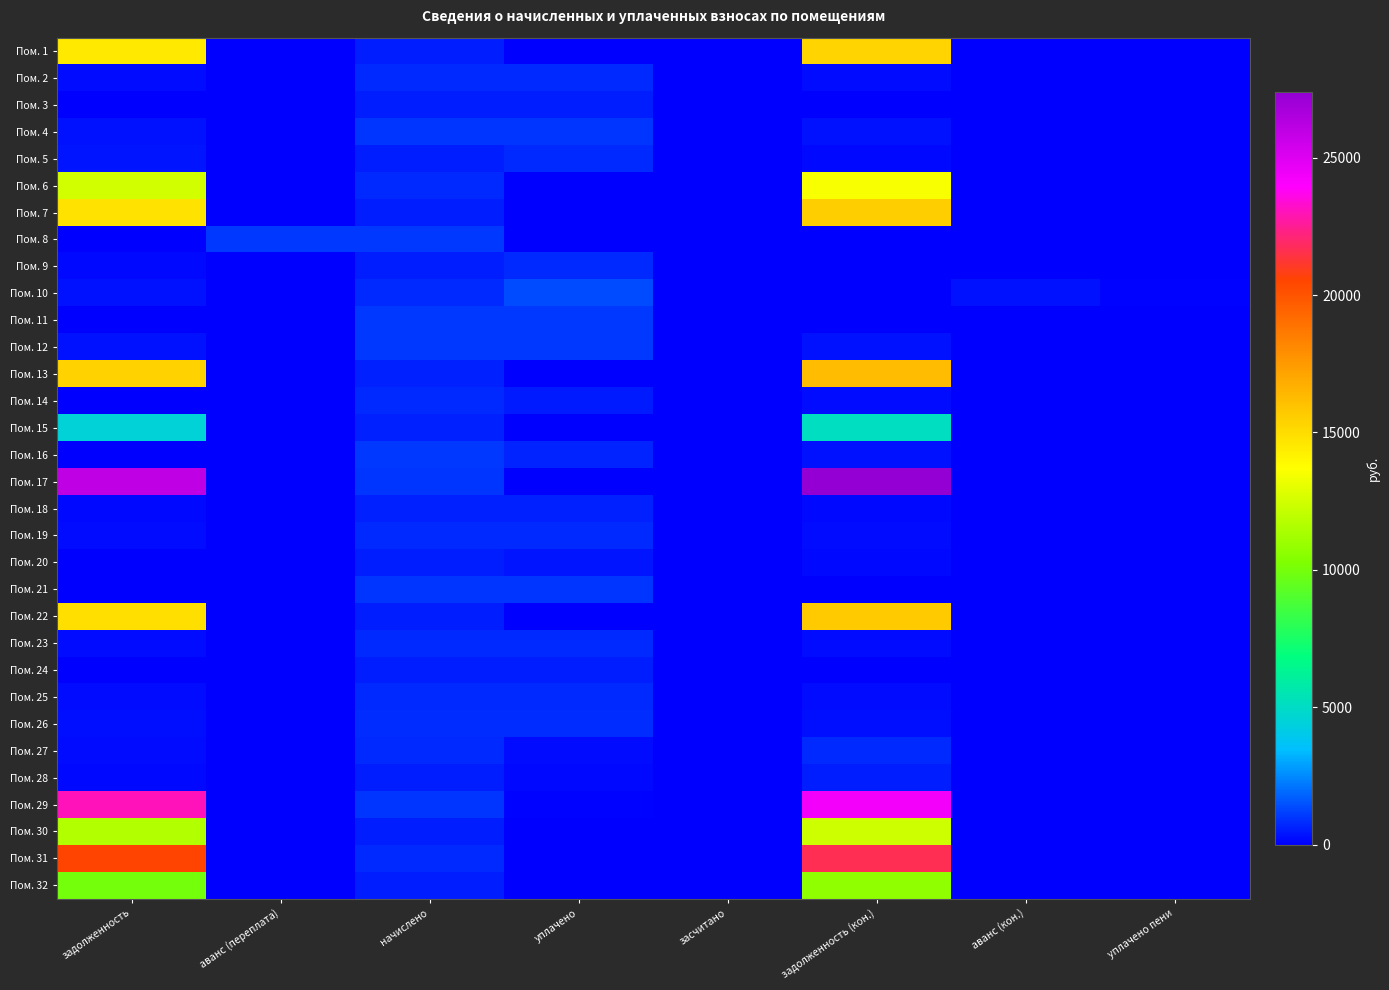

Reading left to right, extract all data points from this chart.

Пом. 1: задолженность=14543.0	аванс (переплата)=0.0	начислено=559.0	уплачено=0.0	засчитано=0.0	задолженность (кон.)=15317.9	аванс (кон.)=0.0	уплачено пени=0.0
Пом. 2: задолженность=256.1	аванс (переплата)=0.0	начислено=768.5	уплачено=768.5	засчитано=0.0	задолженность (кон.)=256.1	аванс (кон.)=0.0	уплачено пени=0.0
Пом. 3: задолженность=0.0	аванс (переплата)=0.0	начислено=580.9	уплачено=580.9	засчитано=0.0	задолженность (кон.)=0.0	аванс (кон.)=0.0	уплачено пени=0.0
Пом. 4: задолженность=336.3	аванс (переплата)=0.0	начислено=1008.8	уплачено=1008.8	засчитано=0.0	задолженность (кон.)=336.3	аванс (кон.)=0.0	уплачено пени=0.0
Пом. 5: задолженность=381.5	аванс (переплата)=0.0	начислено=571.8	уплачено=763.2	засчитано=0.0	задолженность (кон.)=189.8	аванс (кон.)=0.0	уплачено пени=1.1
Пом. 6: задолженность=12513.1	аванс (переплата)=0.0	начислено=786.7	уплачено=0.0	засчитано=0.0	задолженность (кон.)=13496.6	аванс (кон.)=0.0	уплачено пени=0.0
Пом. 7: задолженность=14779.4	аванс (переплата)=0.0	начислено=568.1	уплачено=0.0	засчитано=0.0	задолженность (кон.)=15567.0	аванс (кон.)=0.0	уплачено пени=0.0
Пом. 8: задолженность=0.0	аванс (переплата)=1036.6	начислено=1032.5	уплачено=0.0	засчитано=0.0	задолженность (кон.)=0.0	аванс (кон.)=4.0	уплачено пени=0.0
Пом. 9: задолженность=189.9	аванс (переплата)=0.0	начислено=571.8	уплачено=761.7	засчитано=0.0	задолженность (кон.)=0.0	аванс (кон.)=0.0	уплачено пени=0.0
Пом. 10: задолженность=326.2	аванс (переплата)=0.0	начислено=790.3	уплачено=1379.9	засчитано=0.0	задолженность (кон.)=0.0	аванс (кон.)=326.2	уплачено пени=62.7
Пом. 11: задолженность=0.0	аванс (переплата)=0.0	начислено=1025.2	уплачено=1025.2	засчитано=0.0	задолженность (кон.)=0.0	аванс (кон.)=0.0	уплачено пени=0.0
Пом. 12: задолженность=337.2	аванс (переплата)=0.0	начислено=1025.2	уплачено=1026.0	засчитано=0.0	задолженность (кон.)=336.5	аванс (кон.)=0.0	уплачено пени=0.0
Пом. 13: задолженность=15395.9	аванс (переплата)=0.0	начислено=591.8	уплачено=0.0	засчитано=0.0	задолженность (кон.)=16216.3	аванс (кон.)=0.0	уплачено пени=0.0
Пом. 14: задолженность=0.0	аванс (переплата)=0.9	начислено=783.0	уплачено=522.0	засчитано=0.0	задолженность (кон.)=260.1	аванс (кон.)=0.0	уплачено пени=0.0
Пом. 15: задолженность=4444.7	аванс (переплата)=0.0	начислено=597.3	уплачено=0.0	засчитано=0.0	задолженность (кон.)=5116.4	аванс (кон.)=0.0	уплачено пени=0.0
Пом. 16: задолженность=0.0	аванс (переплата)=0.9	начислено=1030.7	уплачено=686.2	засчитано=0.0	задолженность (кон.)=343.6	аванс (кон.)=0.0	уплачено пени=0.0
Пом. 17: задолженность=26003.5	аванс (переплата)=0.0	начислено=1008.8	уплачено=0.0	засчитано=0.0	задолженность (кон.)=27398.7	аванс (кон.)=0.0	уплачено пени=0.0
Пом. 18: задолженность=198.2	аванс (переплата)=0.0	начислено=593.6	уплачено=594.0	засчитано=0.0	задолженность (кон.)=197.9	аванс (кон.)=0.0	уплачено пени=0.0
Пом. 19: задолженность=262.8	аванс (переплата)=0.0	начислено=788.5	уплачено=788.5	засчитано=0.0	задолженность (кон.)=262.8	аванс (кон.)=0.0	уплачено пени=0.0
Пом. 20: задолженность=0.0	аванс (переплата)=0.2	начислено=562.7	уплачено=374.9	засчитано=0.0	задолженность (кон.)=187.5	аванс (кон.)=0.0	уплачено пени=0.0
Пом. 21: задолженность=0.0	аванс (переплата)=0.0	начислено=1012.5	уплачено=1012.5	засчитано=0.0	задолженность (кон.)=0.0	аванс (кон.)=0.0	уплачено пени=0.0
Пом. 22: задолженность=14922.2	аванс (переплата)=0.0	начислено=573.6	уплачено=0.0	засчитано=0.0	задолженность (кон.)=15717.4	аванс (кон.)=0.0	уплачено пени=0.0
Пом. 23: задолженность=220.6	аванс (переплата)=0.0	начислено=788.5	уплачено=789.0	засчитано=0.0	задолженность (кон.)=220.1	аванс (кон.)=0.0	уплачено пени=0.0
Пом. 24: задолженность=0.0	аванс (переплата)=0.0	начислено=575.4	уплачено=575.4	засчитано=0.0	задолженность (кон.)=0.0	аванс (кон.)=0.0	уплачено пени=0.0
Пом. 25: задолженность=260.0	аванс (переплата)=0.0	начислено=781.2	уплачено=780.8	засчитано=0.0	задолженность (кон.)=260.4	аванс (кон.)=0.0	уплачено пени=0.0
Пом. 26: задолженность=272.5	аванс (переплата)=0.0	начислено=817.6	уплачено=817.6	засчитано=0.0	задолженность (кон.)=272.5	аванс (кон.)=0.0	уплачено пени=0.0
Пом. 27: задолженность=262.8	аванс (переплата)=0.0	начислено=788.5	уплачено=262.8	засчитано=0.0	задолженность (кон.)=789.2	аванс (кон.)=0.0	уплачено пени=0.0
Пом. 28: задолженность=193.6	аванс (переплата)=0.0	начислено=580.9	уплачено=193.6	засчитано=0.0	задолженность (кон.)=581.4	аванс (кон.)=0.0	уплачено пени=0.0
Пом. 29: задолженность=23049.2	аванс (переплата)=0.0	начислено=990.6	уплачено=75.0	засчитано=0.0	задолженность (кон.)=24300.0	аванс (кон.)=0.0	уплачено пени=0.0
Пом. 30: задолженность=11652.5	аванс (переплата)=0.0	начислено=579.1	уплачено=0.0	засчитано=0.0	задолженность (кон.)=12400.4	аванс (кон.)=0.0	уплачено пени=0.0
Пом. 31: задолженность=20559.1	аванс (переплата)=0.0	начислено=790.3	уплачено=0.0	засчитано=0.0	задолженность (кон.)=21654.6	аванс (кон.)=0.0	уплачено пени=0.0
Пом. 32: задолженность=9998.9	аванс (переплата)=0.0	начислено=571.8	уплачено=0.0	засчитано=0.0	задолженность (кон.)=10711.3	аванс (кон.)=0.0	уплачено пени=0.0